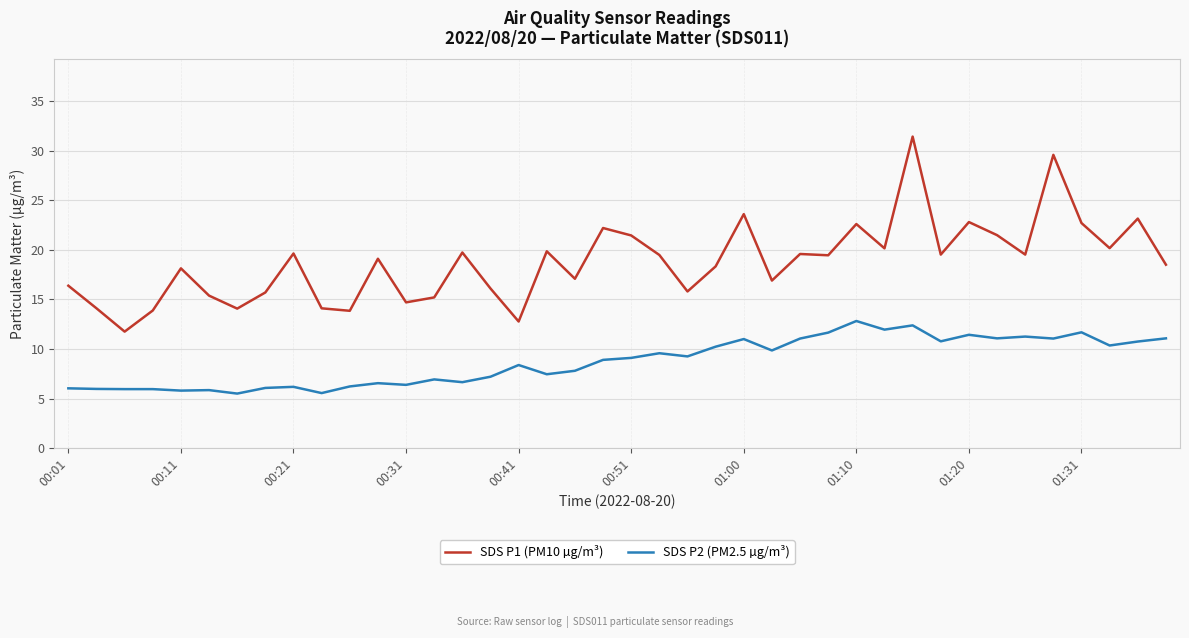

What is the difference between the maximum and minimum values in the SDS P2 (PM2.5 µg/m³) series?

7.3